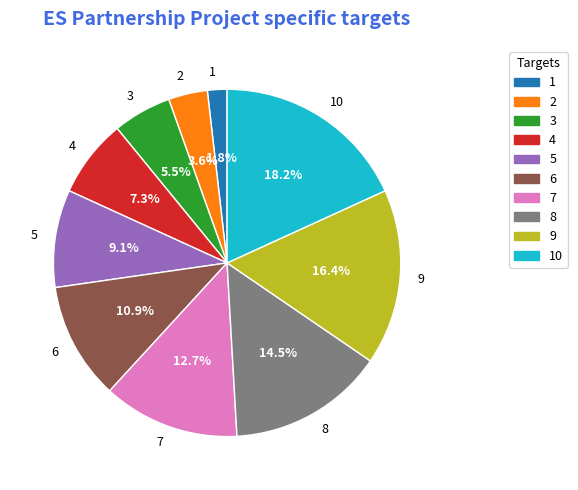

Do 3 and 4 together represent more than half of the pie?

No